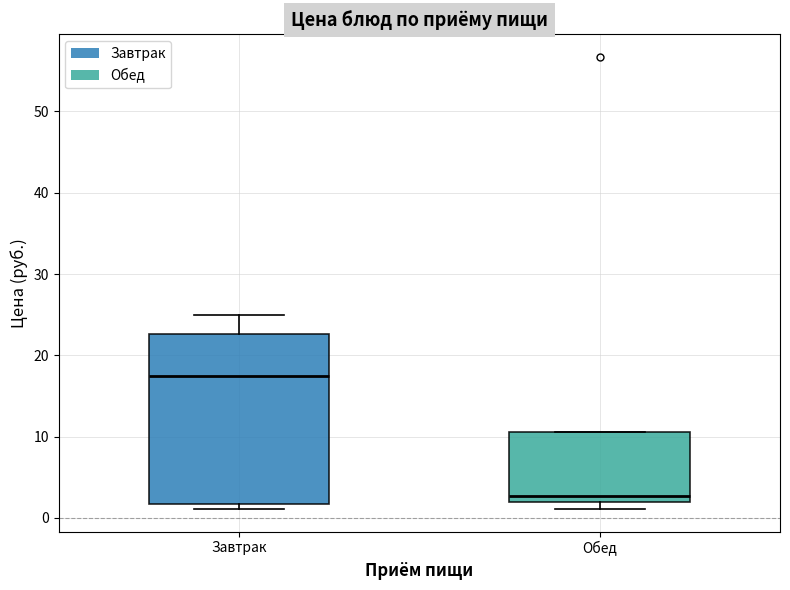

Reading left to right, read every box against the y-axis: the position of its median line, the range the box covers, and the ends of its whiskers. The values are not printed on the chart, so give them approximately, as read against the axis.

Завтрак: median 17, box 2 to 23, whiskers 1 to 25
Обед: median 3, box 2 to 11, whiskers 1 to 11